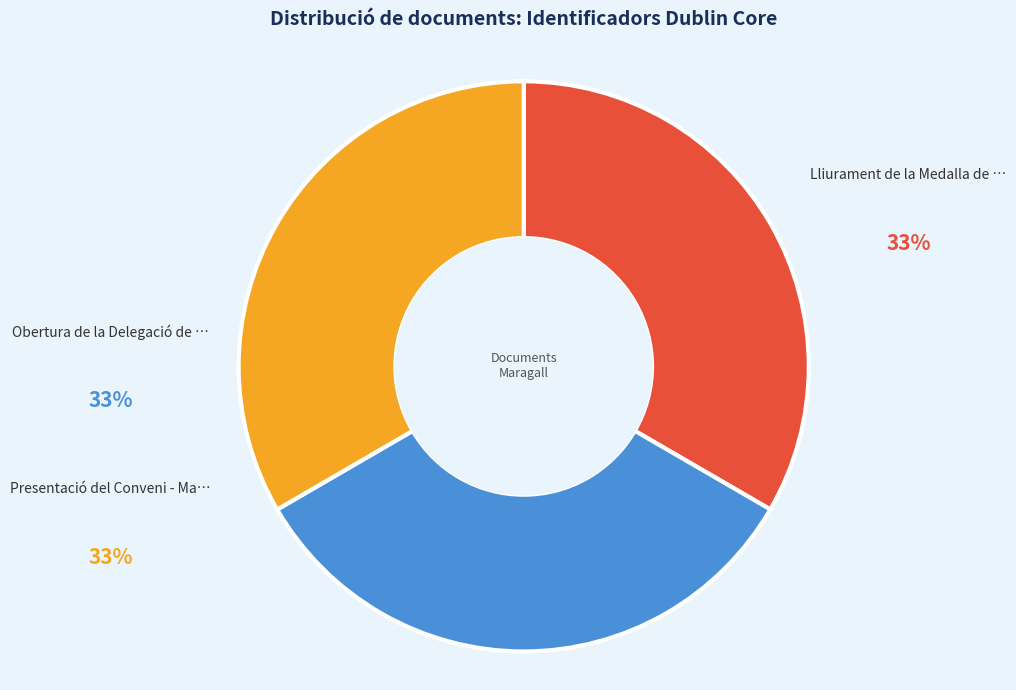

Does any single category account for the majority?

No